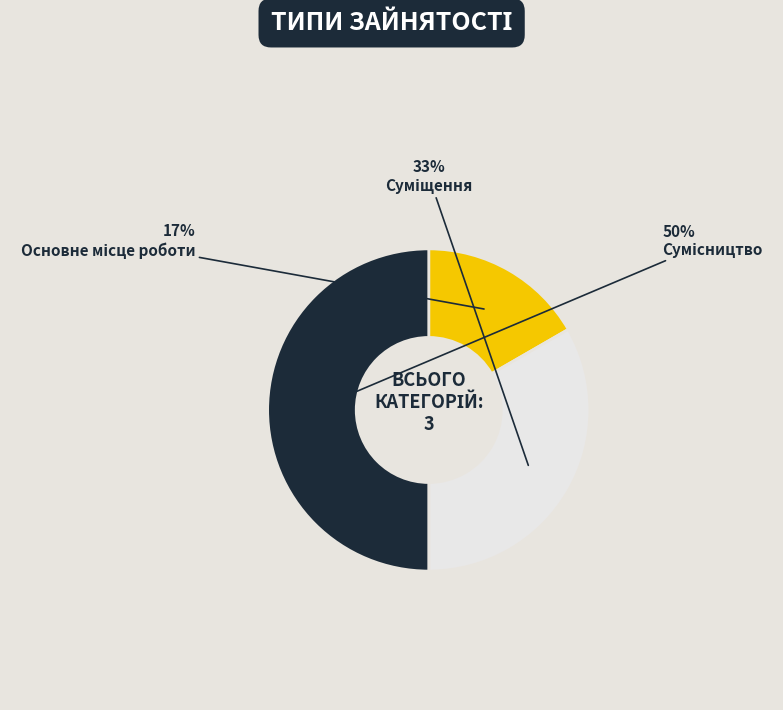

To the nearest percent, what is the difference between the largest and smallest slice percentages?

33%